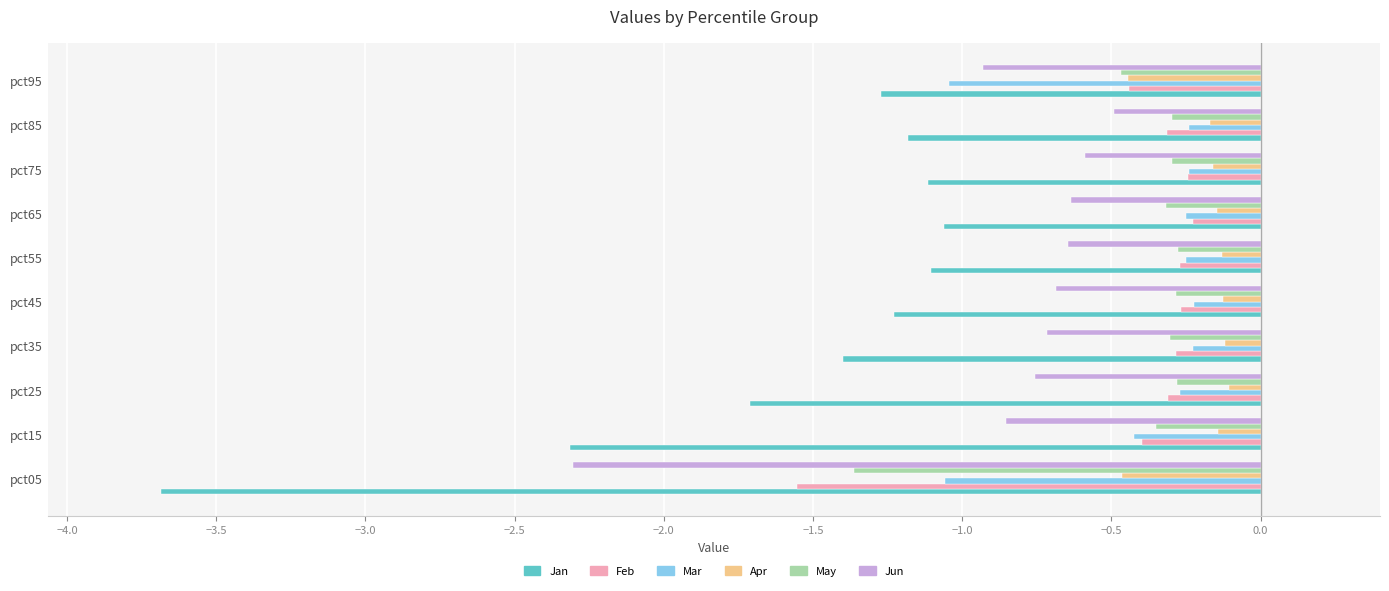

The value of Feb at pct25 is -0.3. True or false?

True